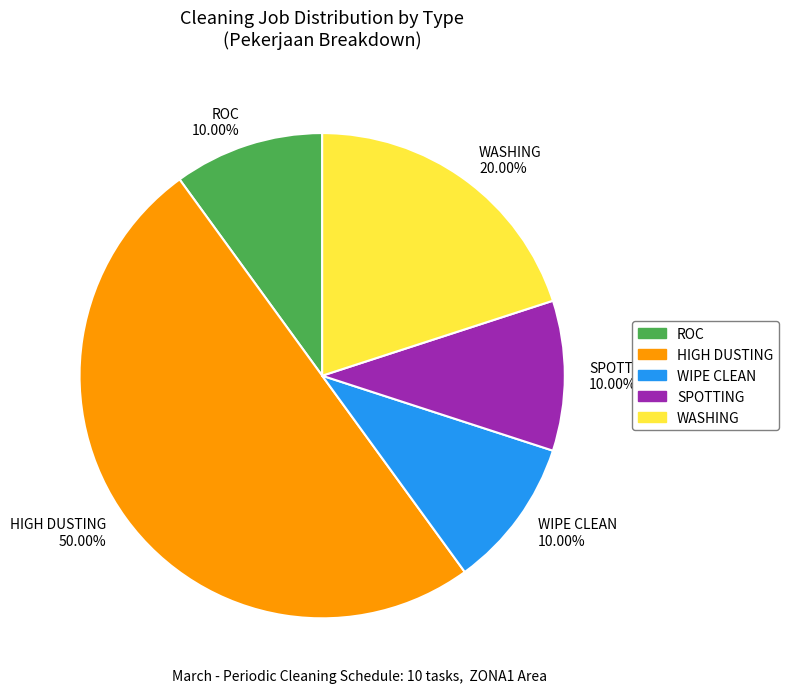

Does SPOTTING 10.00% account for over 50% of the chart?

No